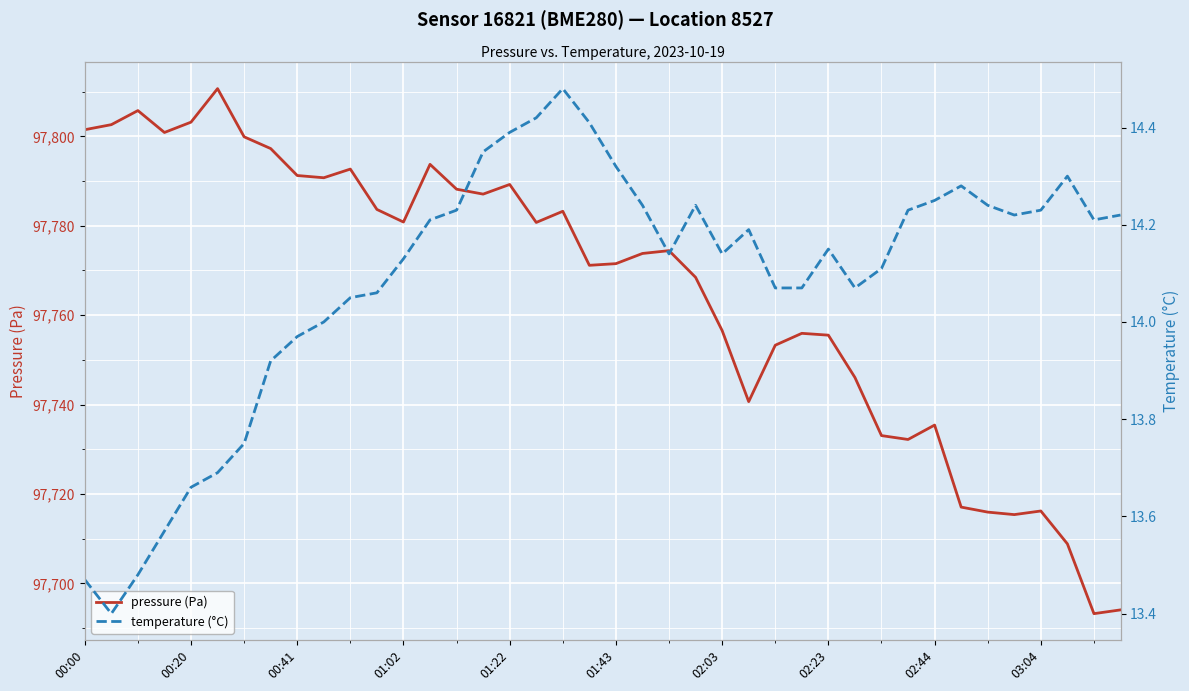

Is it true that pressure (Pa) equals 174406.9 at 02:23?

False